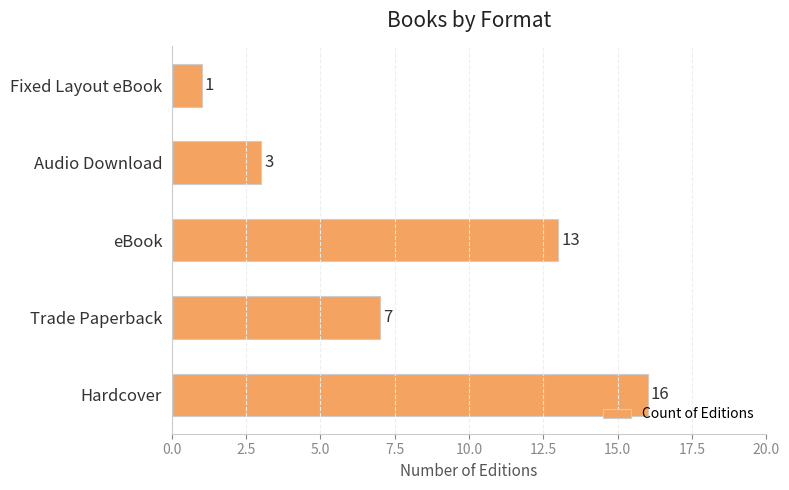

Reading bottom to top, transcribe all the data shown in this chart.

16	7	13	3	1